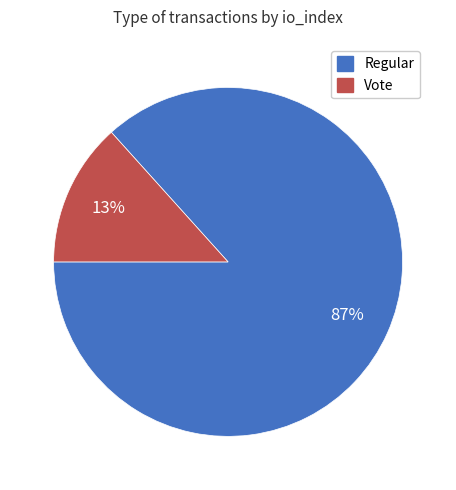

To the nearest percent, what percentage of the pie is Vote?

13%